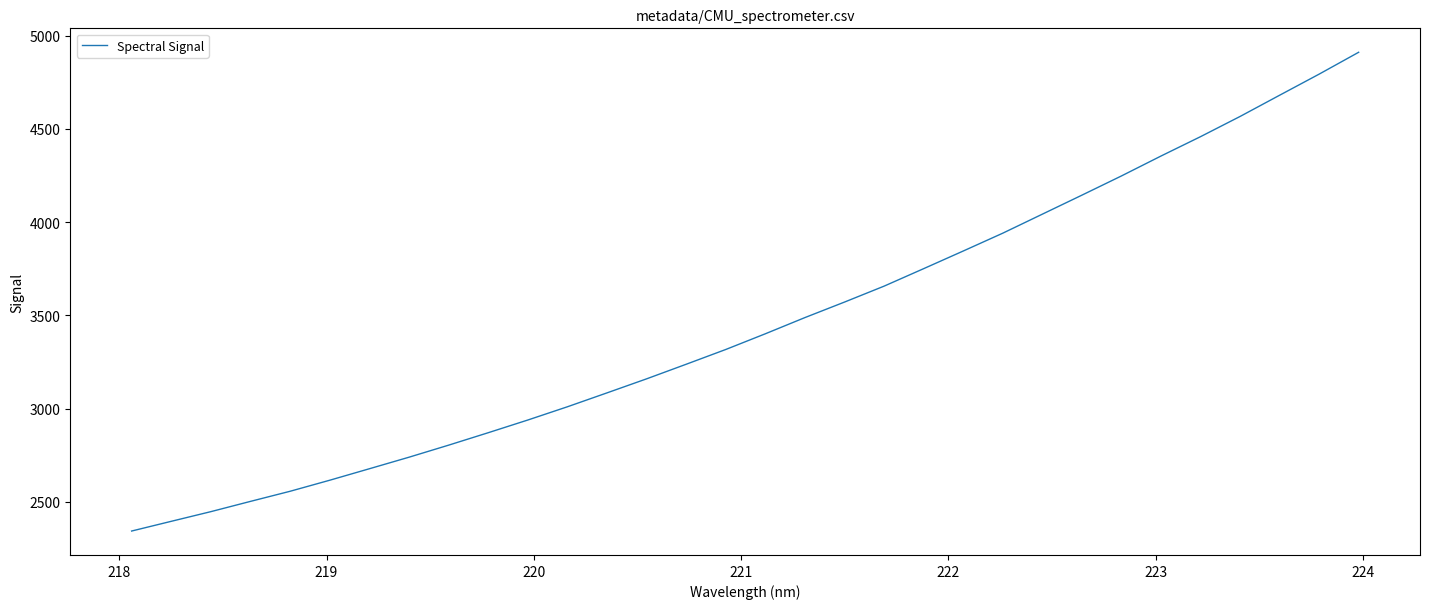

What is the difference between the maximum and minimum values?

2568.0